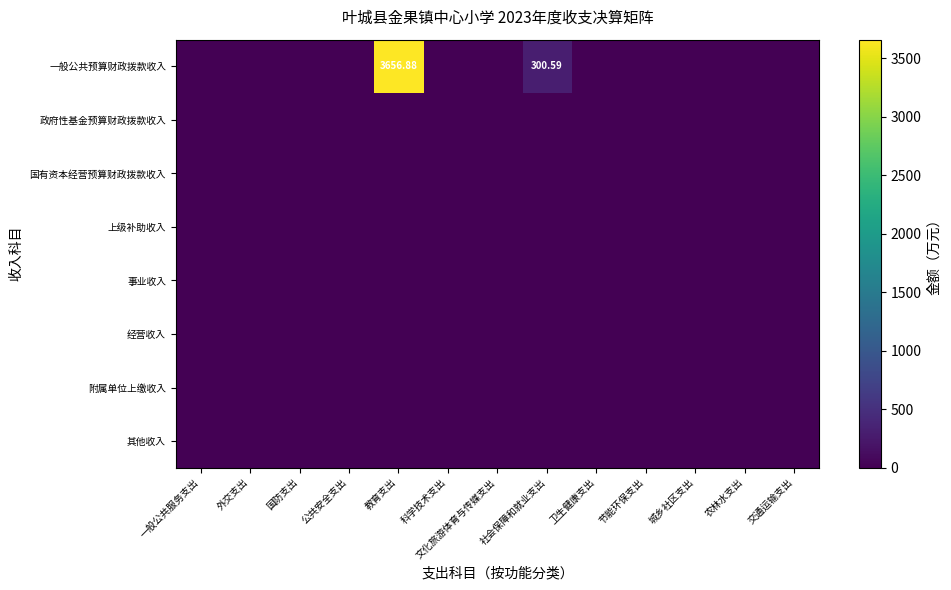

At how many categories does at least one series exceed 427?

1